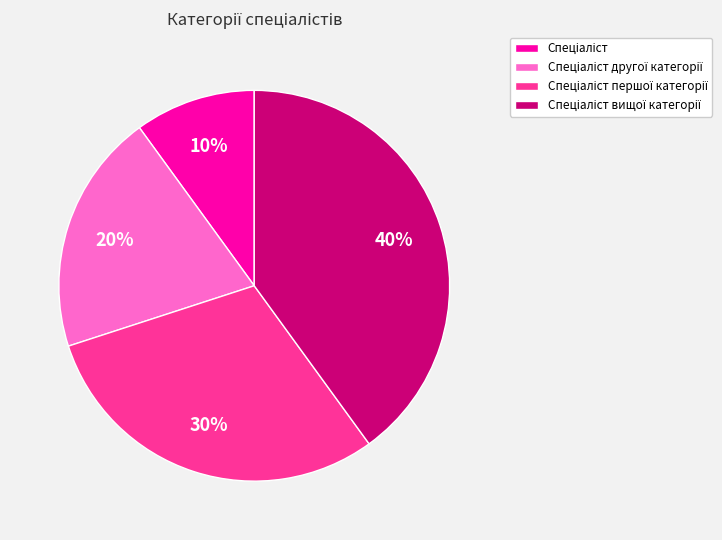

How many slices are in this pie chart?

4